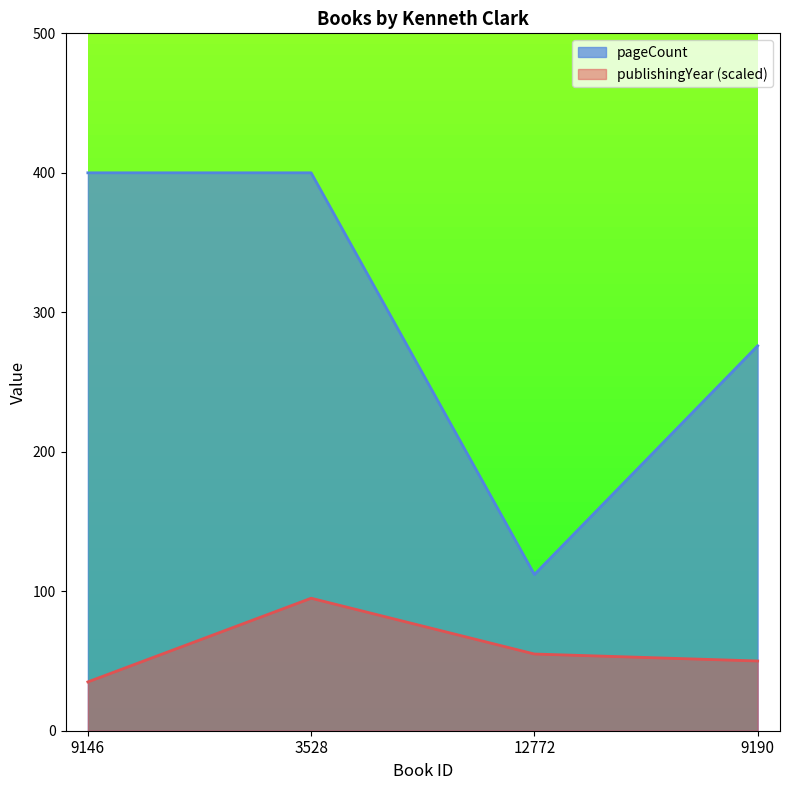

List the labels in order of publishingYear value, largest first.

3528, 12772, 9190, 9146